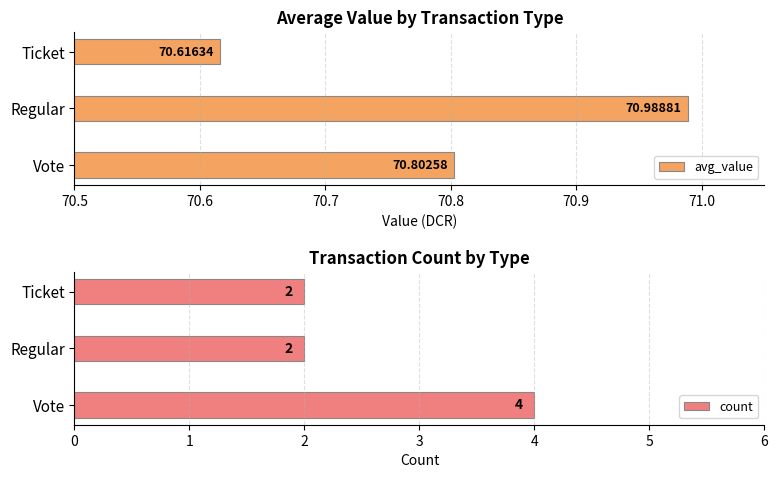

Which series has the widest spread of values?

count